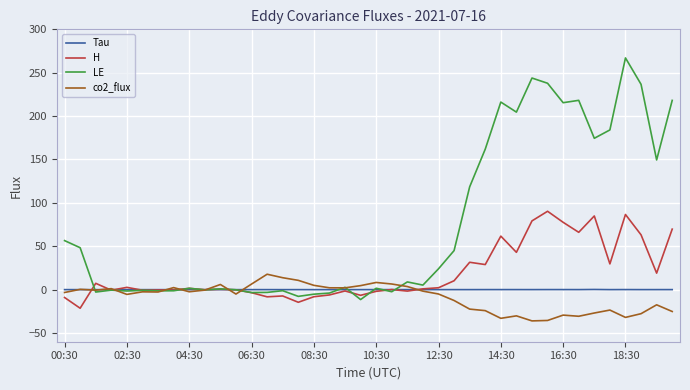

What is the minimum value for LE?

-11.4